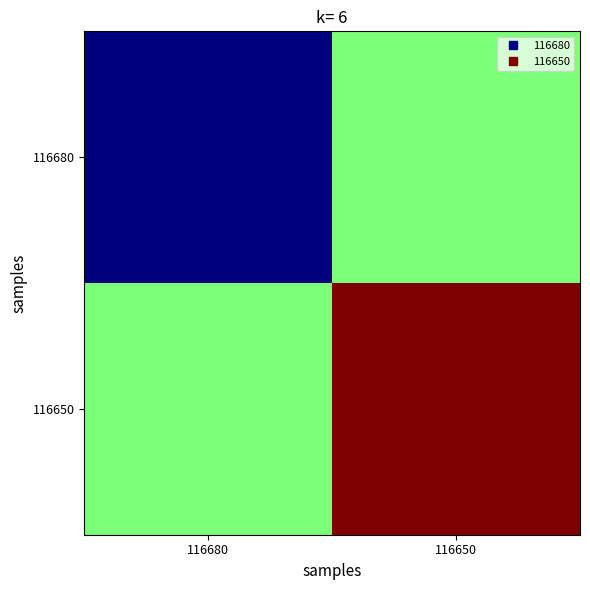

Count the number of data series in this chart.

2